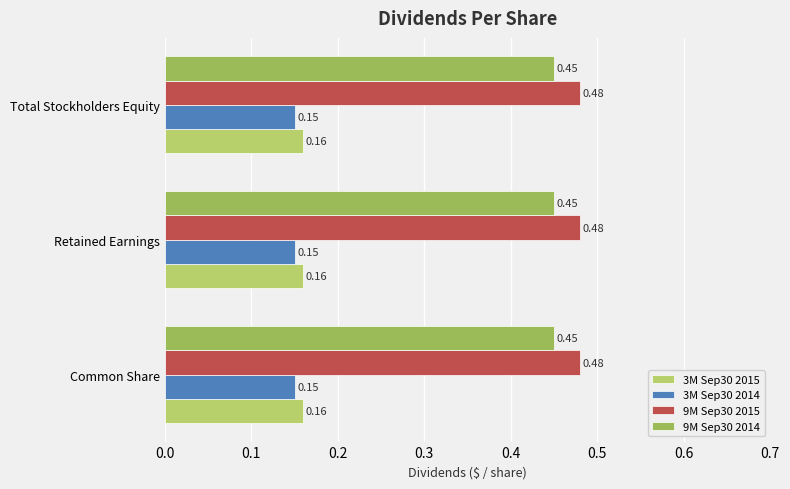

What is the spread (max minus min) of values at Common Share?

0.3